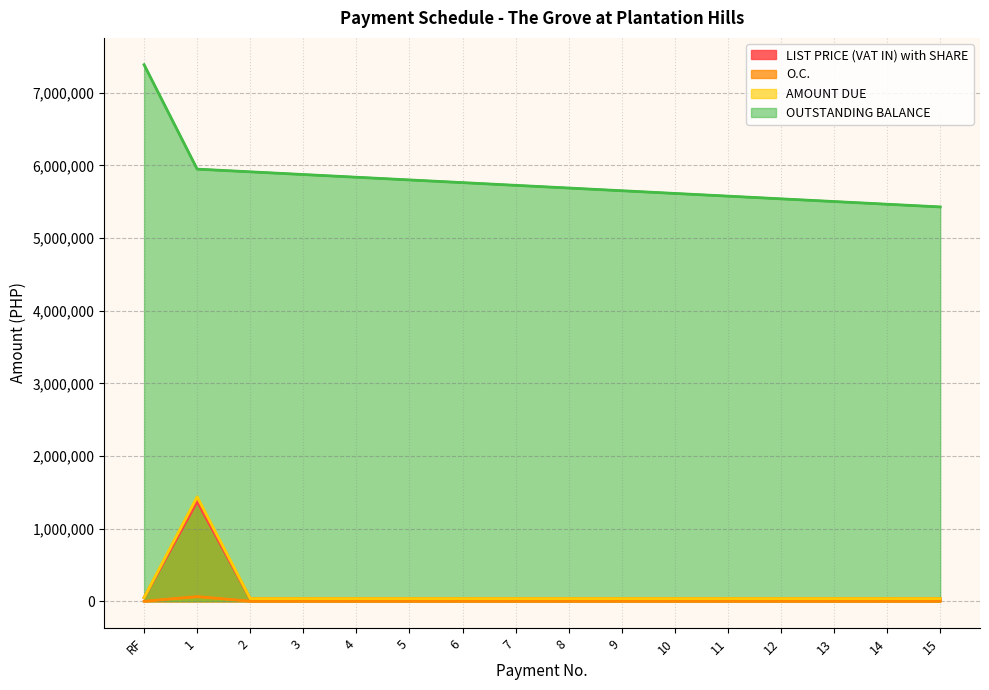

How many values in the OUTSTANDING BALANCE series exceed 5724863?

8